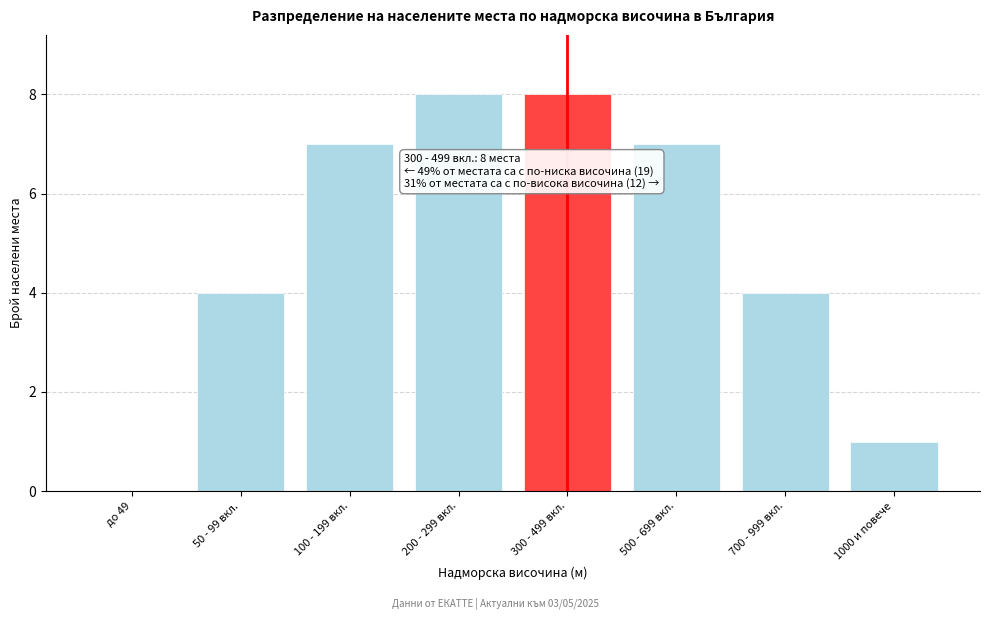

Reading right to left, list all the values displayed in this chart.

1000 и повече=1	700 - 999 вкл.=4	500 - 699 вкл.=7	300 - 499 вкл.=8	200 - 299 вкл.=8	100 - 199 вкл.=7	50 - 99 вкл.=4	до 49=0